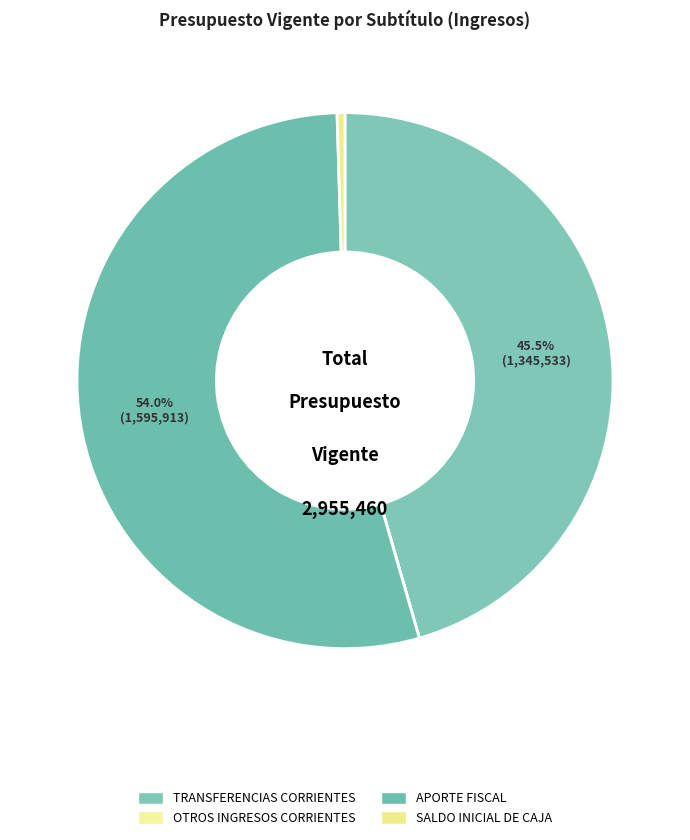

How many slices are in this pie chart?

4